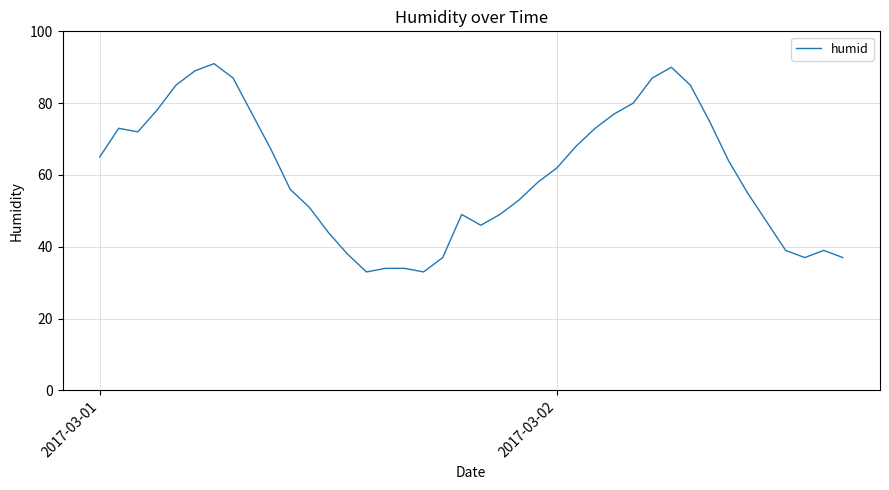

Does the chart have visible grid lines?

Yes